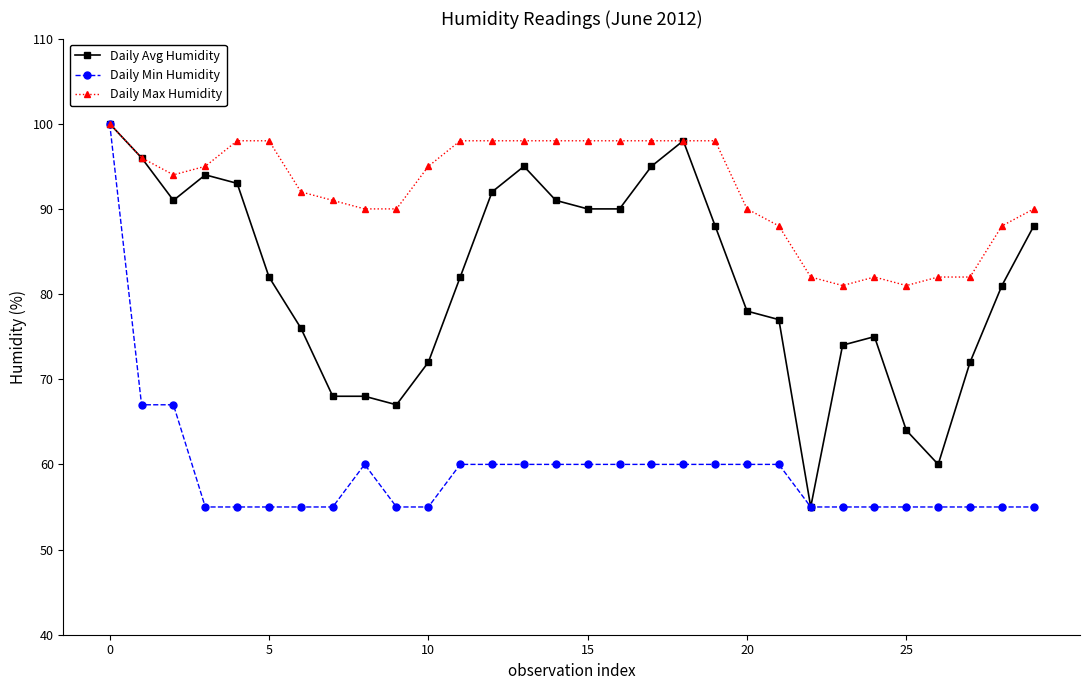

What is the value of the Daily Max Humidity point at the 29th from the left?

88